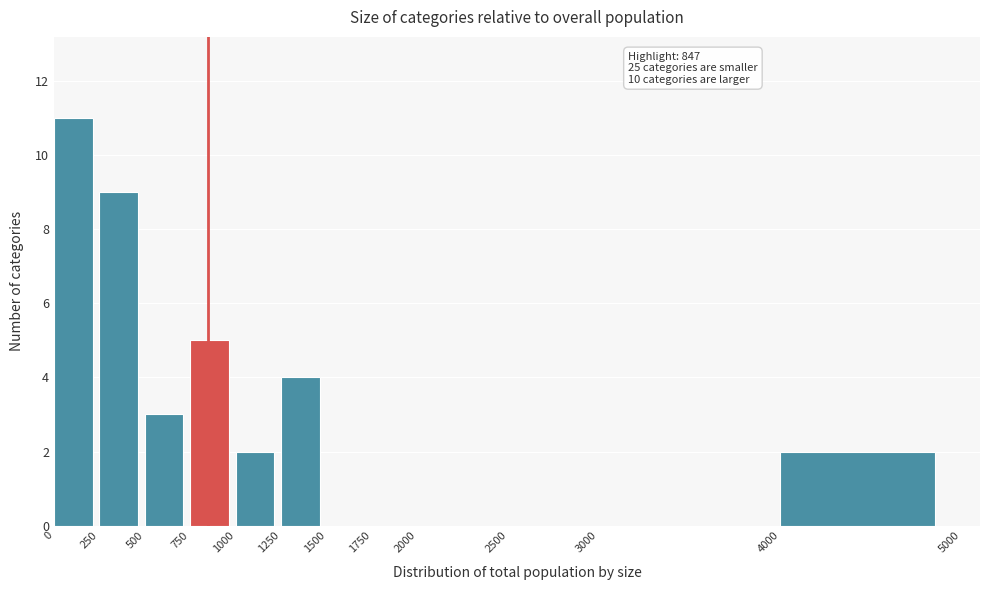

Over which range of the x-axis is the bar tallest?

0 to 250